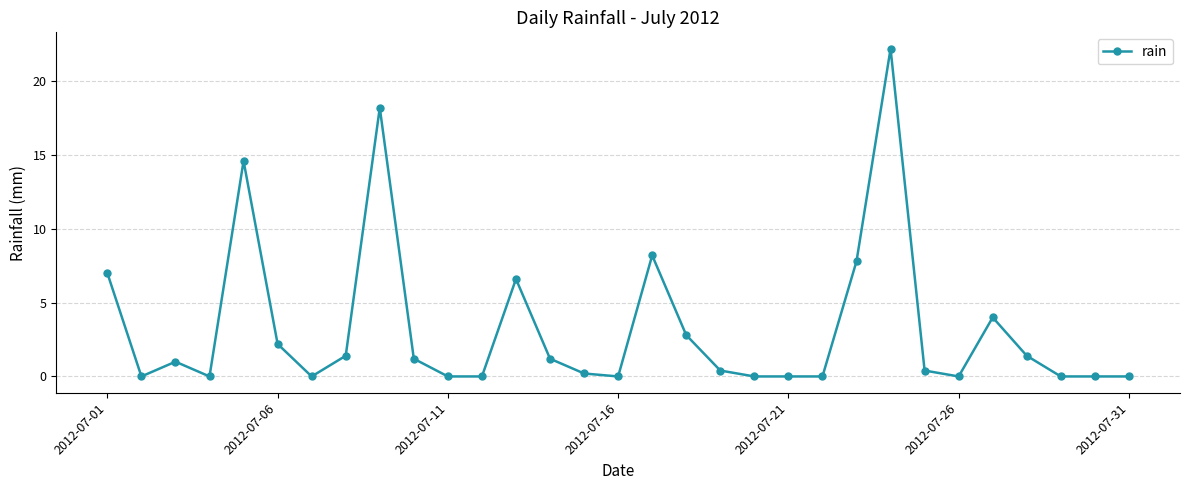

What is the sum of all values?

100.8